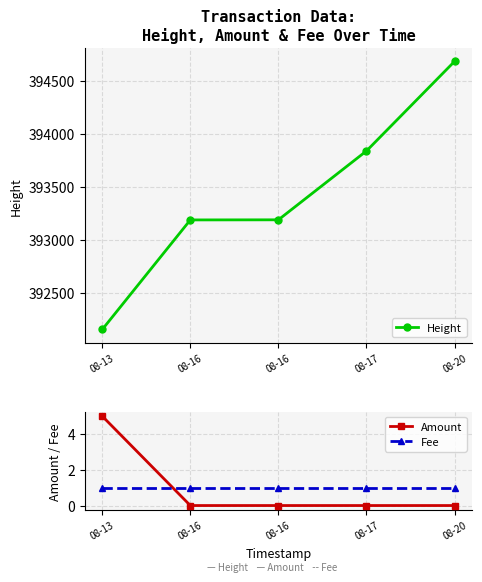

What is the difference between the maximum and minimum values in the Amount series?

5